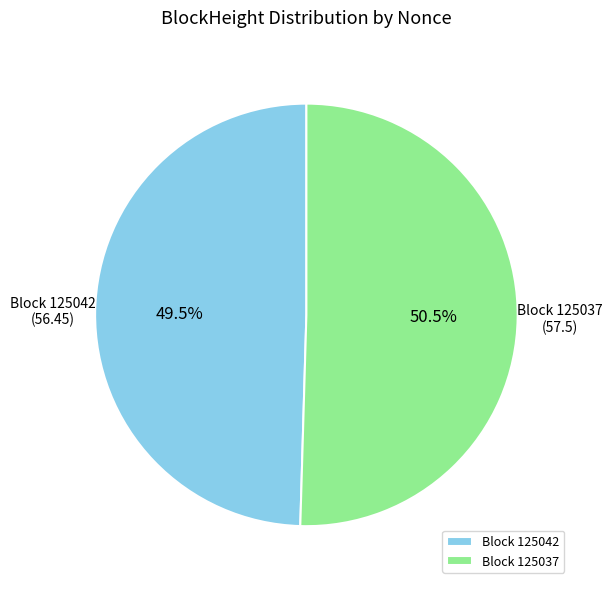

Which category accounts for the majority?

Block 125037